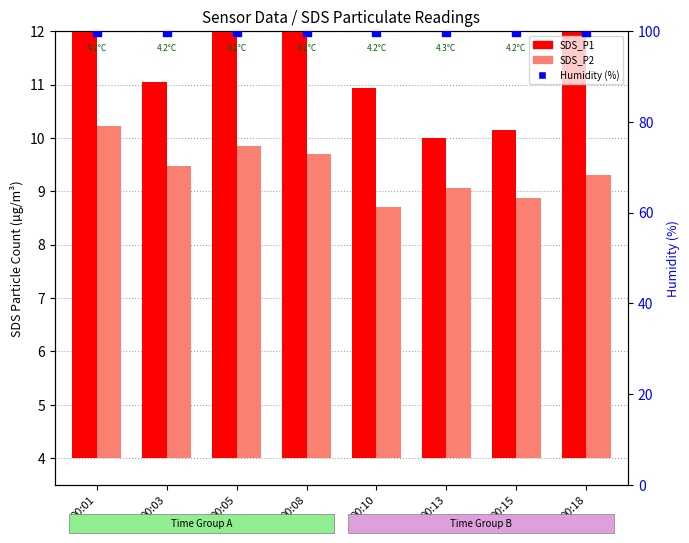

At how many categories does at least one series exceed 32?

8